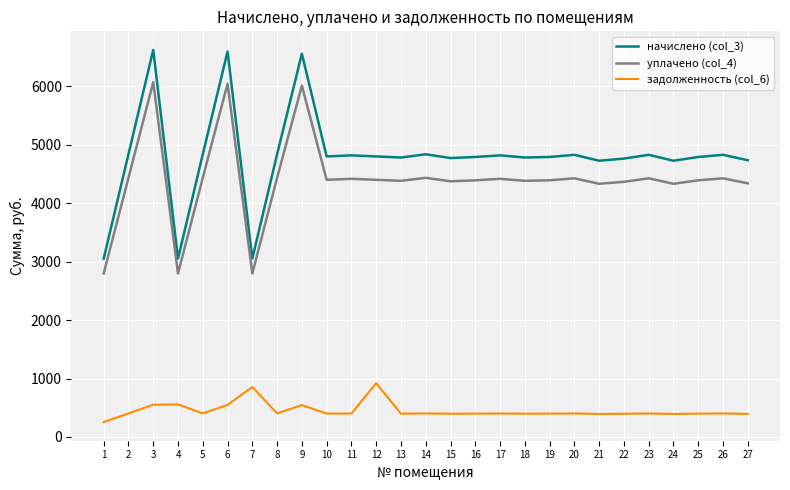

Which series has the largest range (max minus min)?

начислено (col_3)